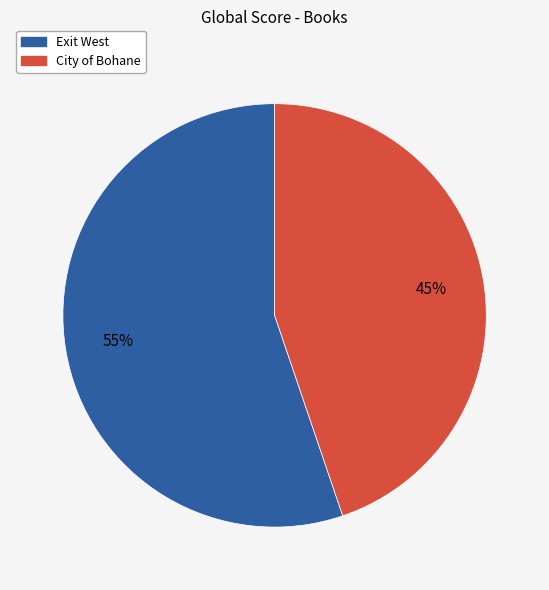

Combined, do City of Bohane and Exit West account for over 50%?

Yes